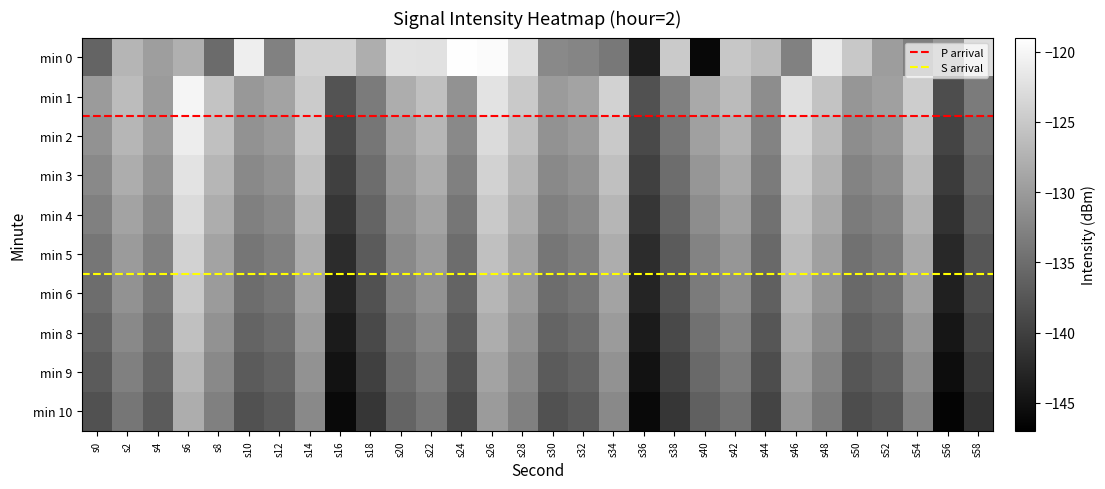

What is the total value across all series at s20?

-1310.2